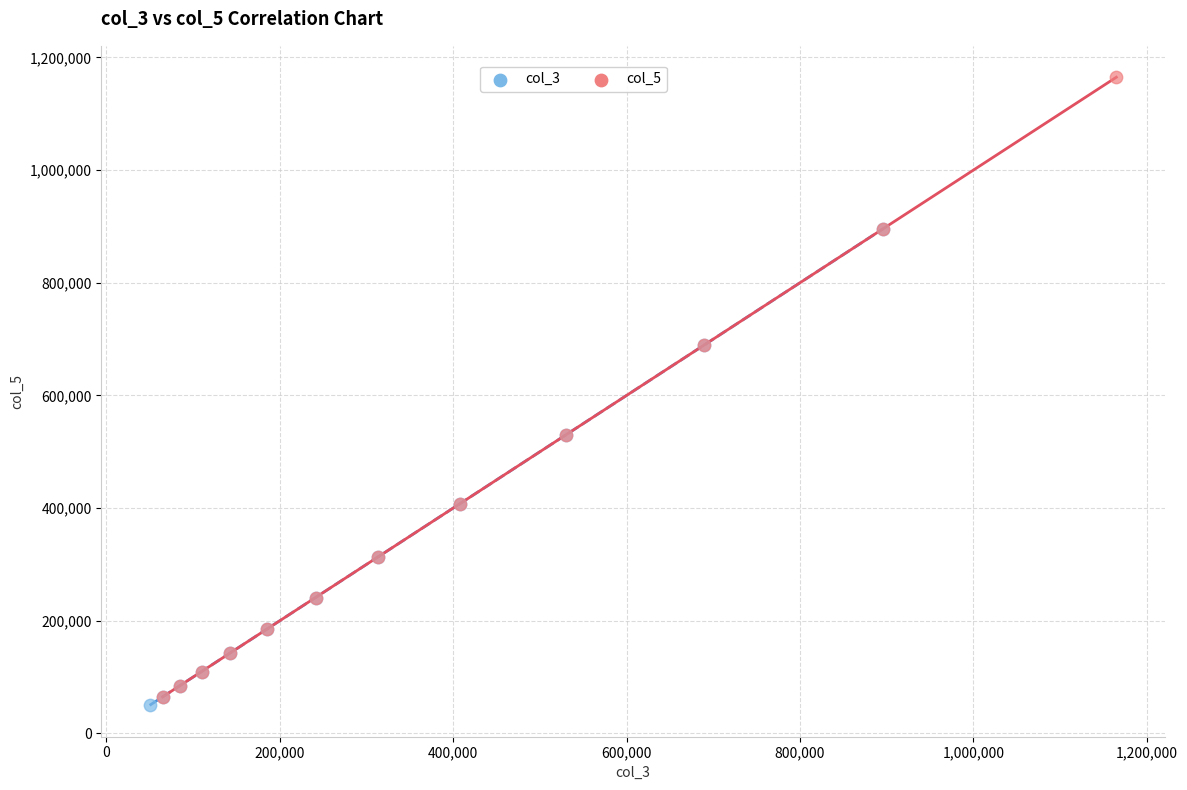

Which series contains the highest Y value?

col_5